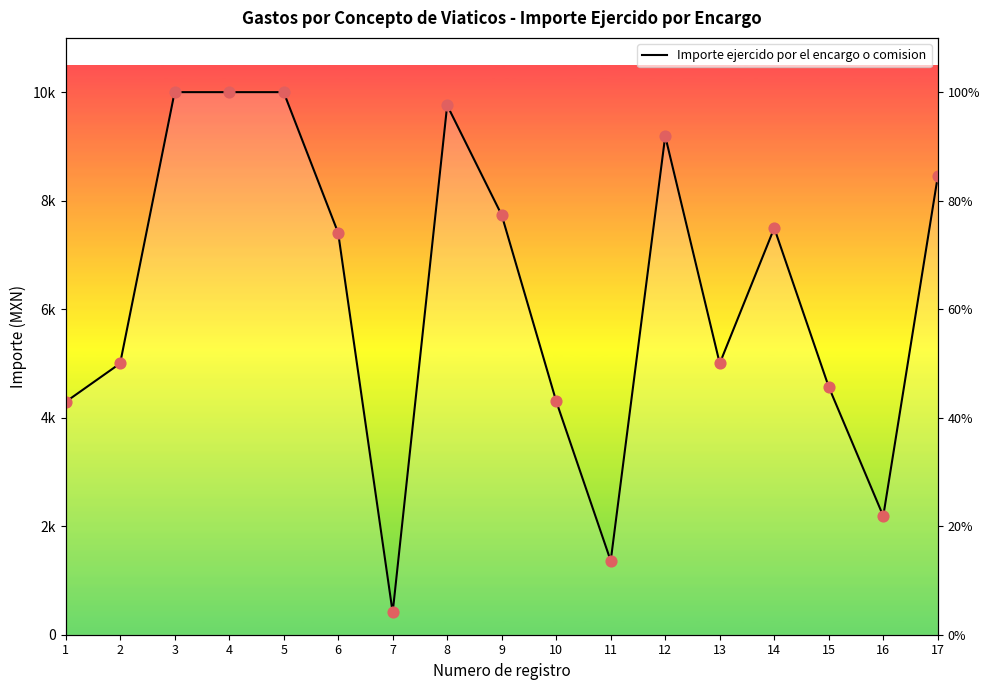

What is the ratio of the value at 5 to the value at 3?

1.0